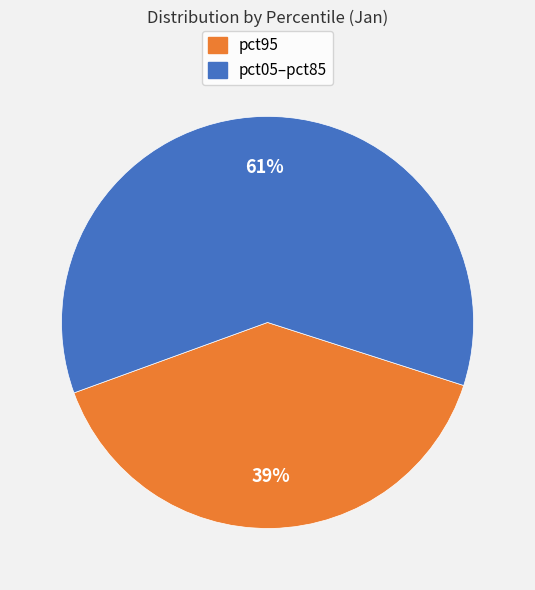

To the nearest percent, what is the average slice percentage?

50%